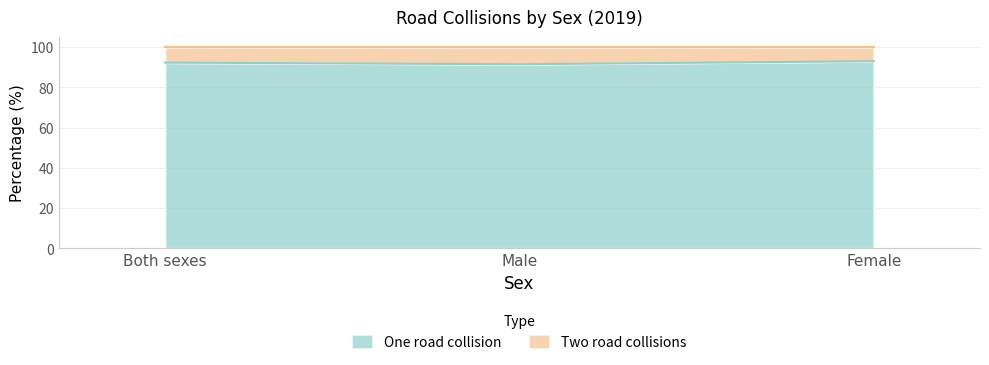

What value does the data have at Male?

91.5